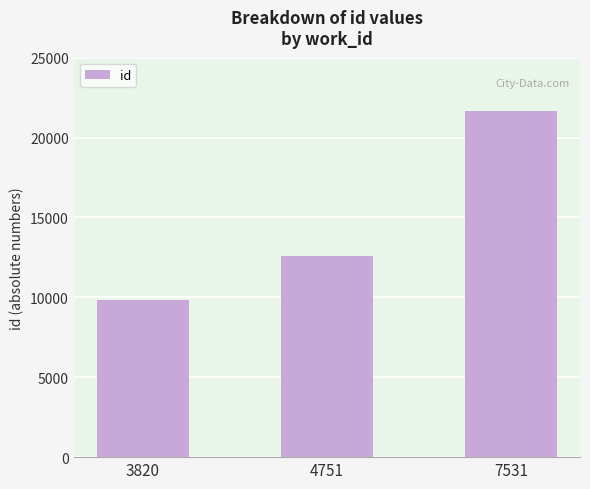

How many data points are less than 12573?

1